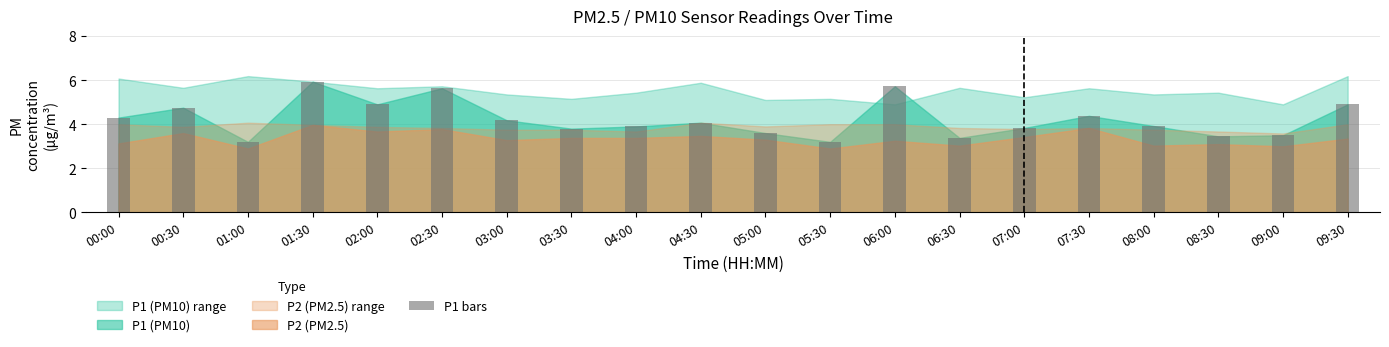

What is the maximum value shown in the chart?

5.9